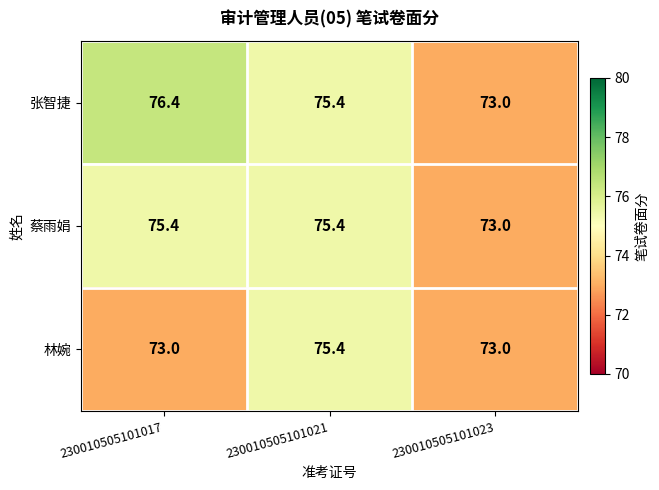

Reading left to right, what are all the values shown in this chart?

张智捷: 230010505101017=76.4	230010505101021=75.4	230010505101023=73.0
蔡雨娟: 230010505101017=75.4	230010505101021=75.4	230010505101023=73.0
林婉: 230010505101017=73.0	230010505101021=75.4	230010505101023=73.0